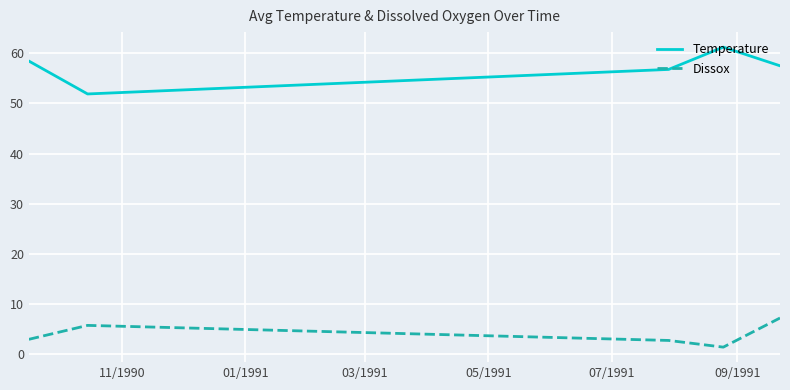

What is the minimum value for Temperature?

51.9